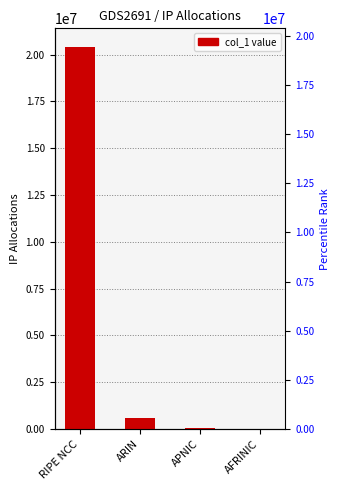

What is the label of the 3rd bar from the left?

APNIC